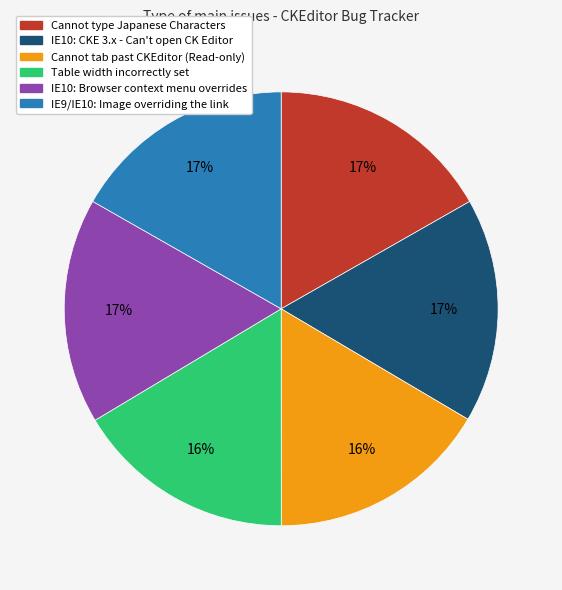

To the nearest percent, what is the average slice percentage?

17%